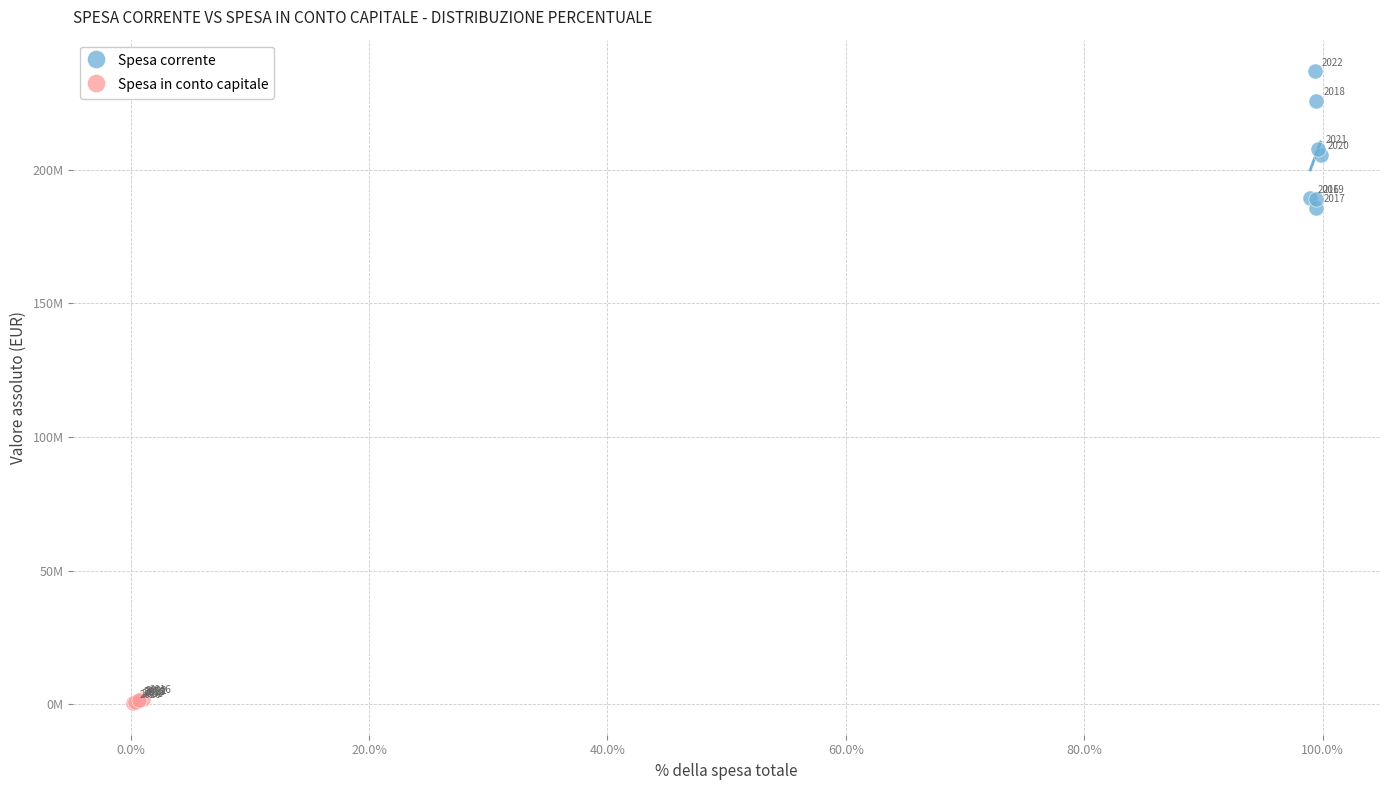

What are all the series names shown in the legend?

Spesa corrente, Spesa in conto capitale